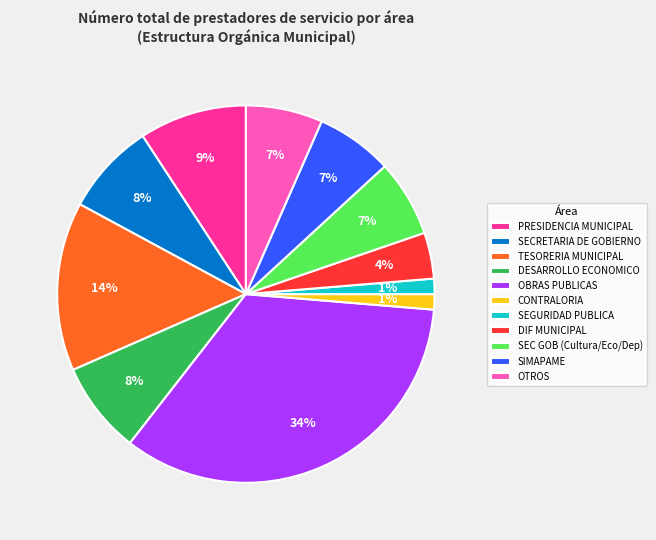

Count the number of slices in the pie.

11